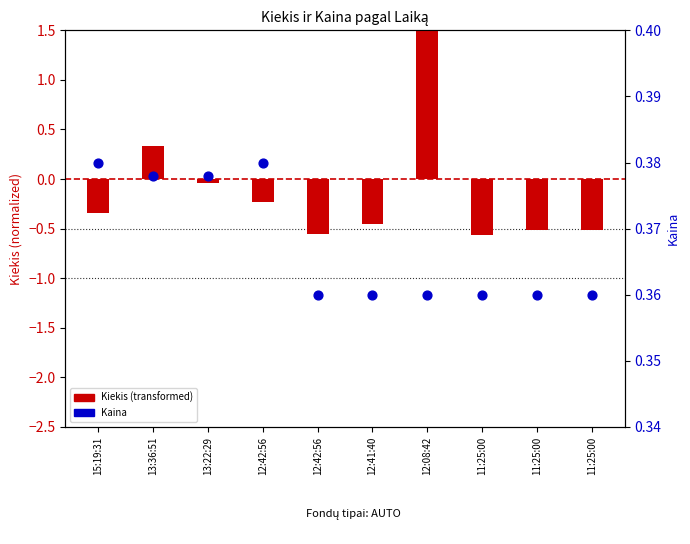

Which series reaches the minimum Y coordinate?

Kiekis (transformed)